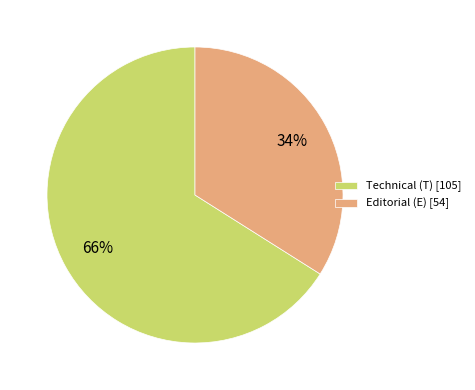

Is it true that Technical (T) is 72% of the pie?

False